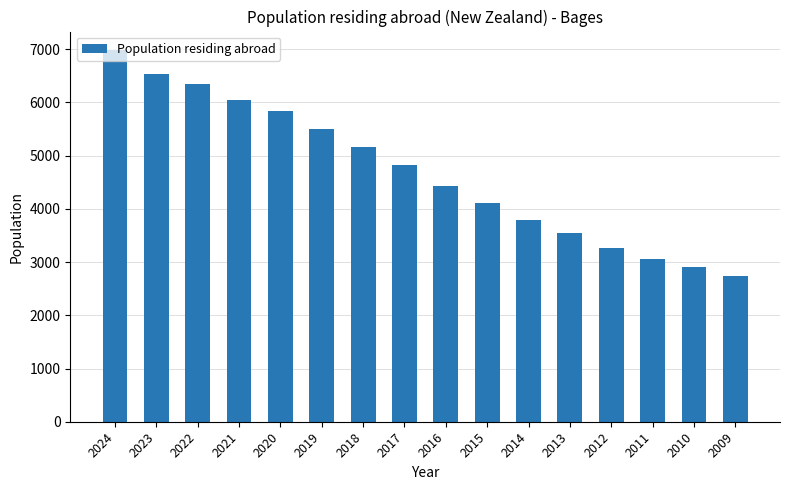

Does the chart contain any negative values?

No